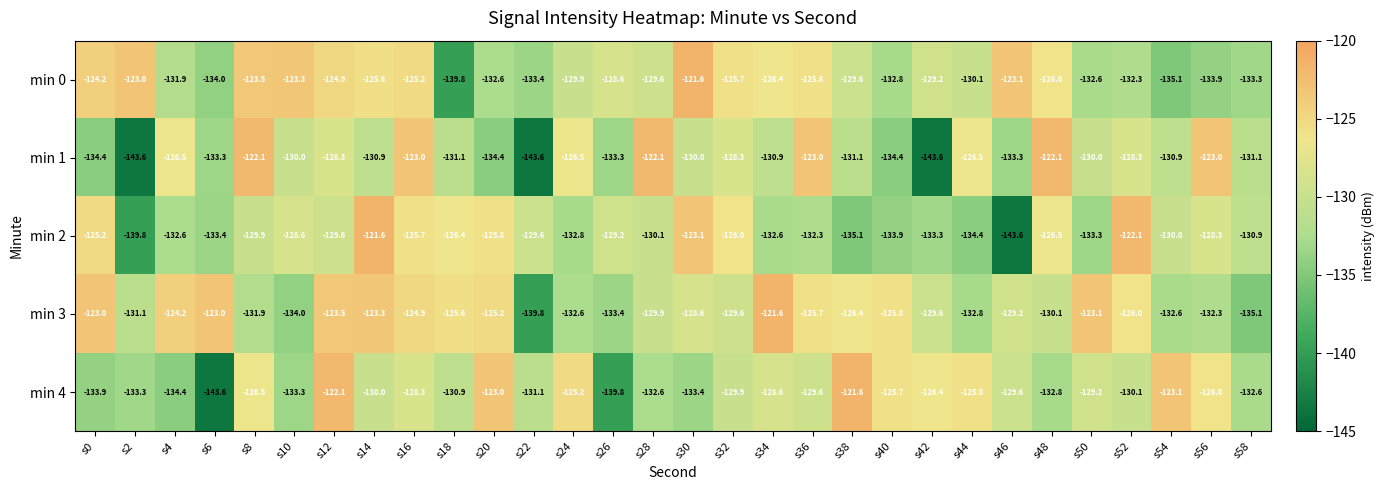

Is it true that min 1 equals -130.9 at s34?

True